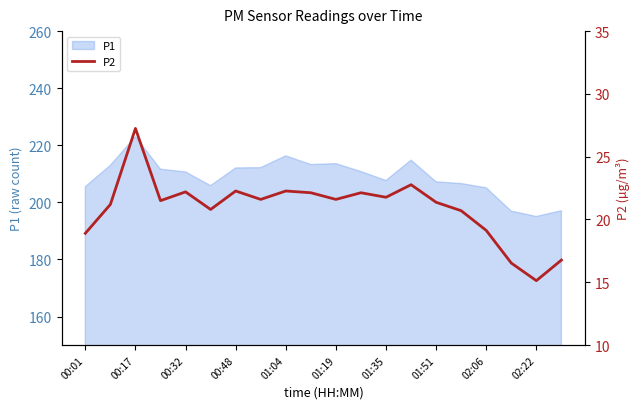

True or false: P1 has a value of 207.2 at 01:51.

True